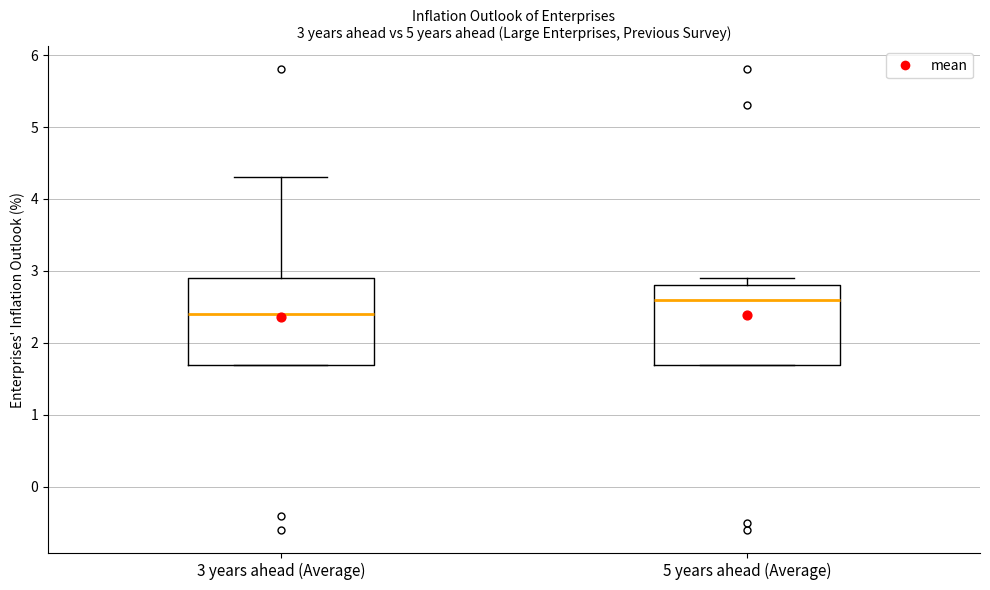

Which box's median line is the lowest?

3 years ahead (Average)